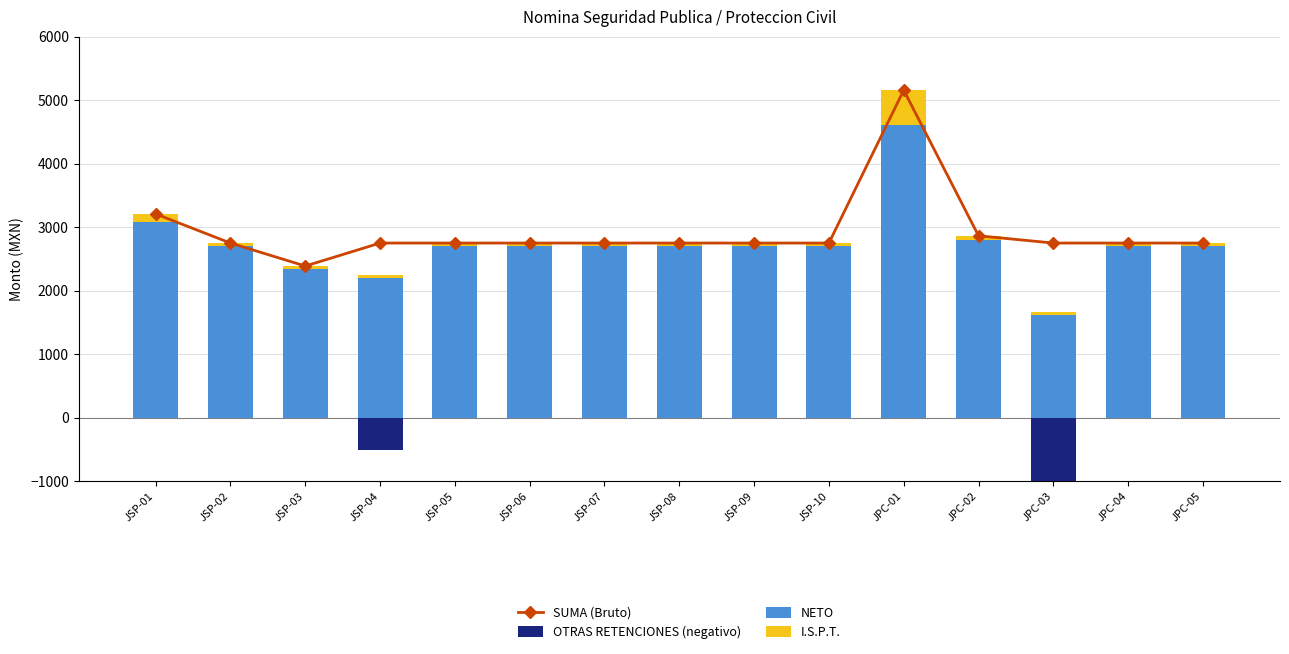

Count the number of data series in this chart.

4